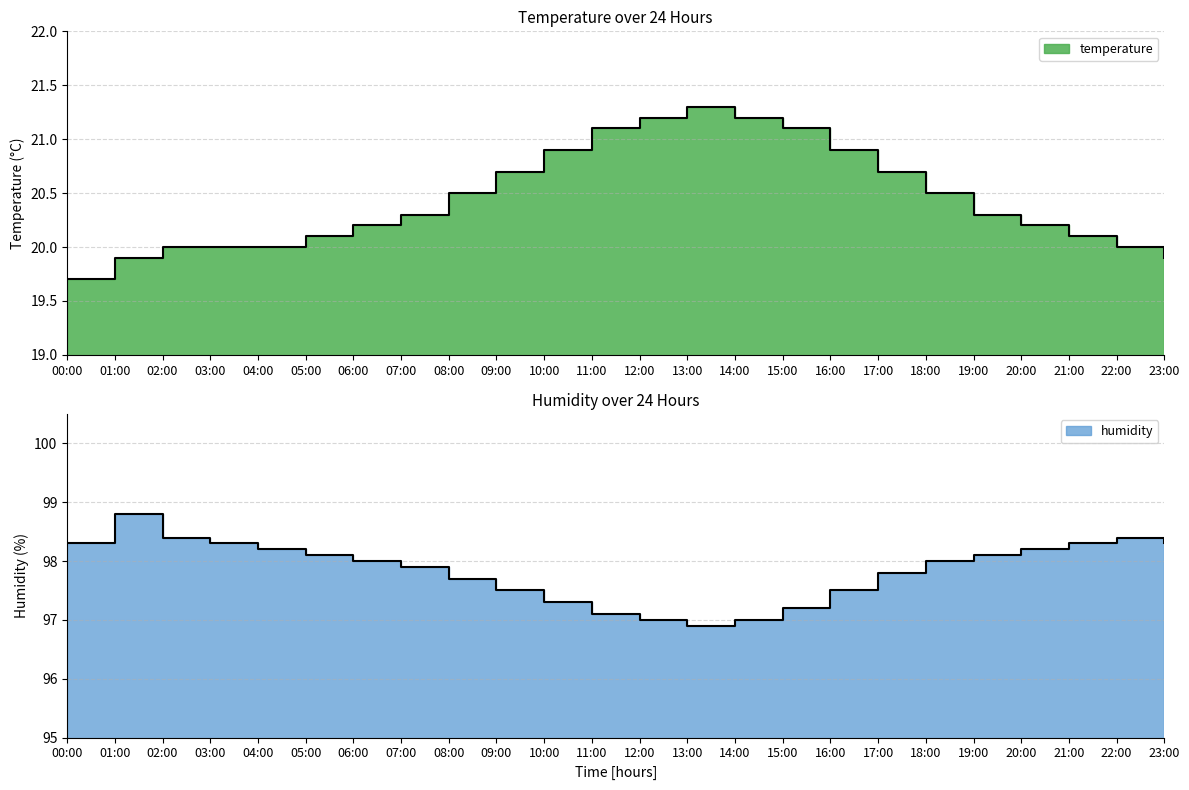

What is the value of the humidity point at the 14th from the left?

96.9